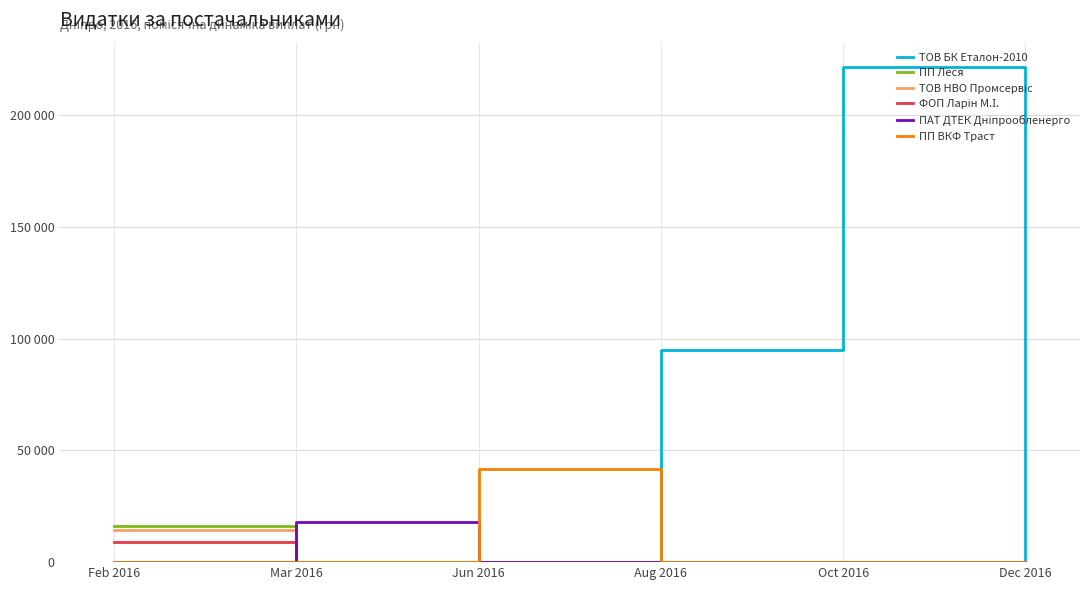

Is this an area chart (filled region under the line)?

No